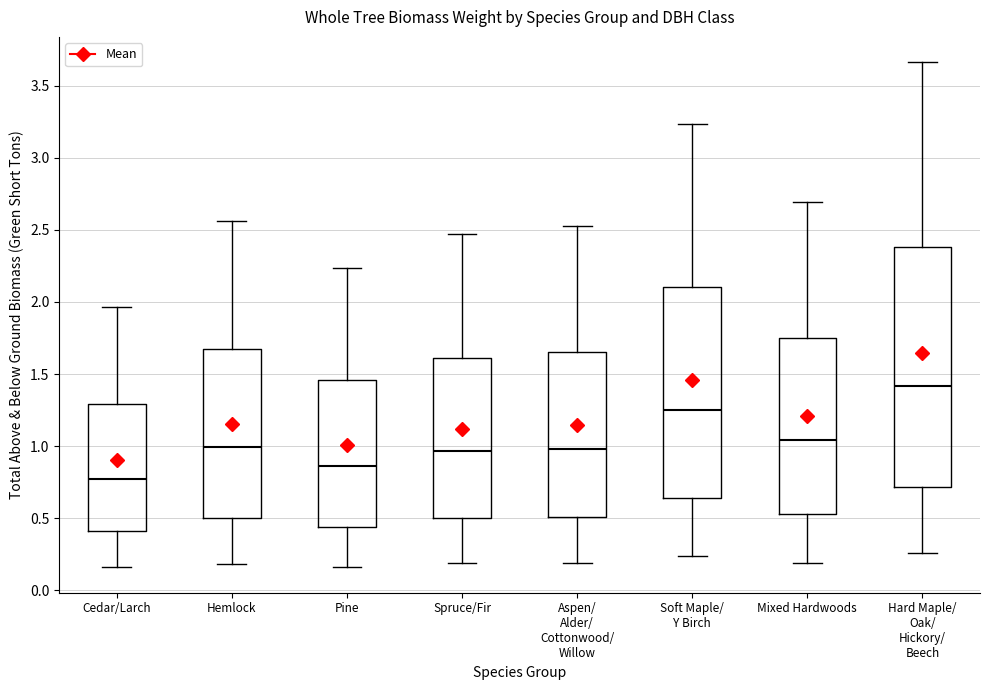

Where does the median line of the box for Hemlock sit on the y-axis? The values are not printed on the chart, so give them approximately, as read against the axis.

1.00